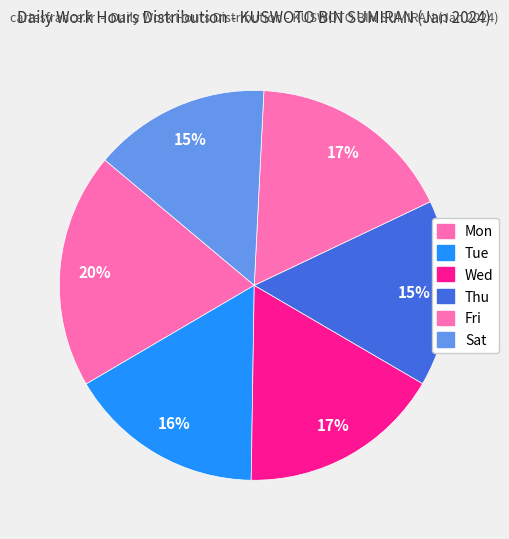

How many slices are in this pie chart?

6